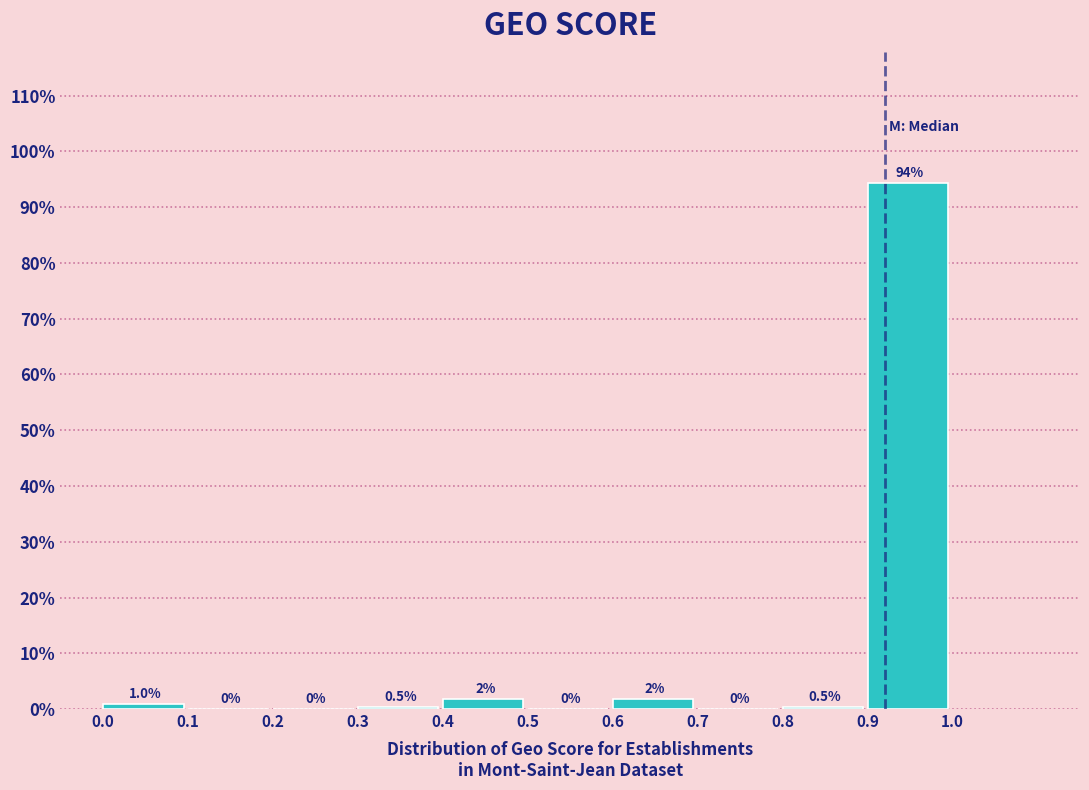

Over which range of the x-axis is the bar tallest?

0.9 to 1.0